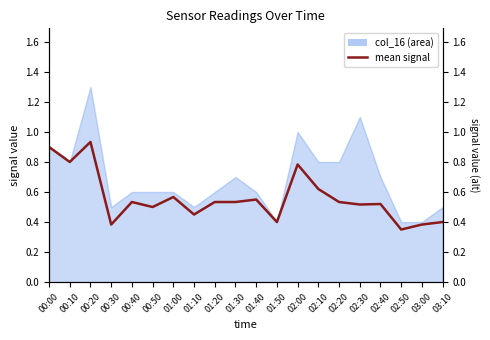

What is the minimum value shown in the chart?

0.4